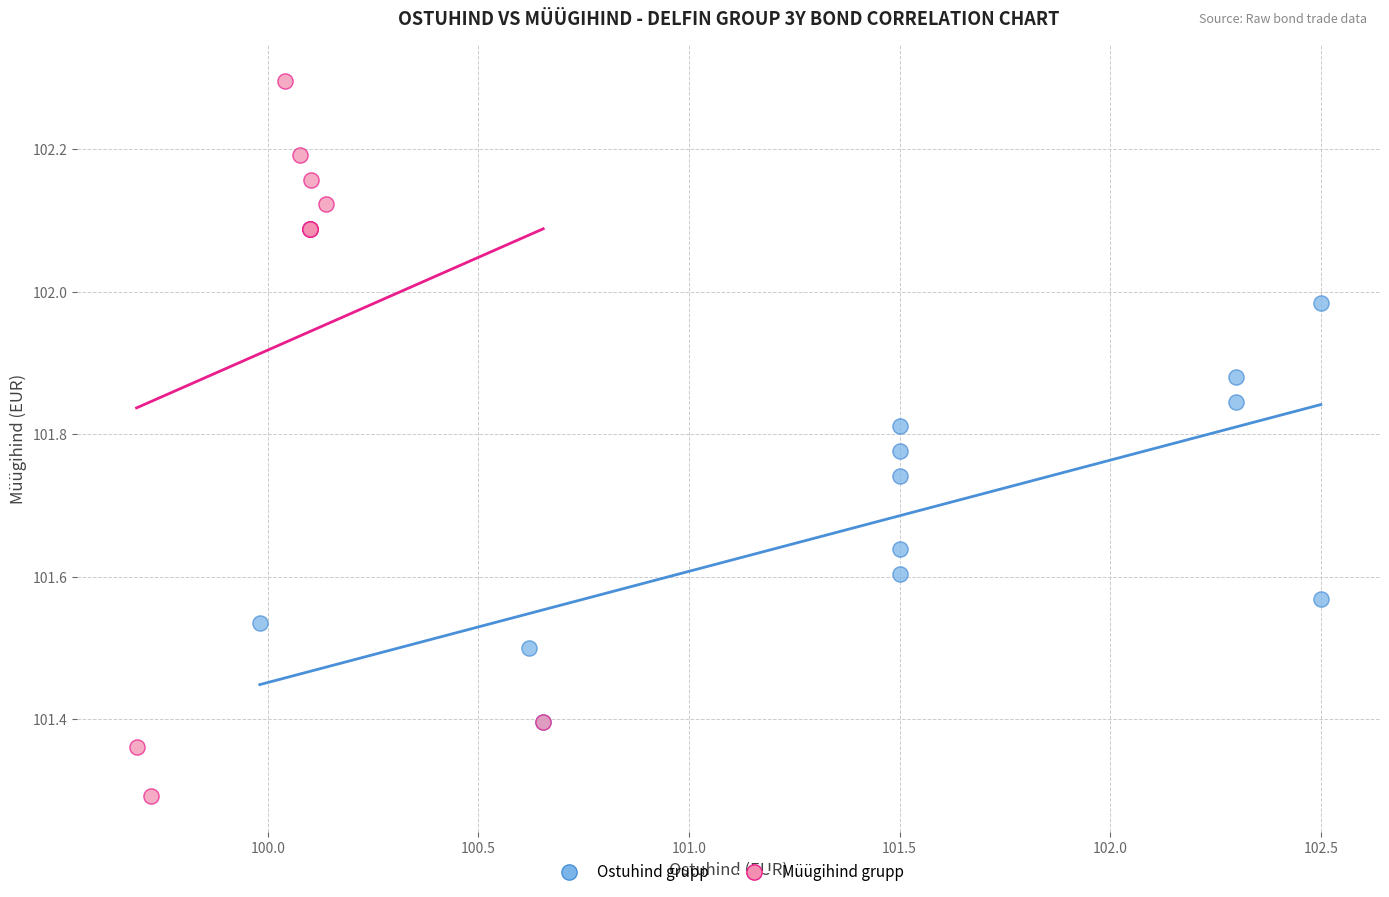

Which series has the widest spread of Y values?

Müügihind grupp